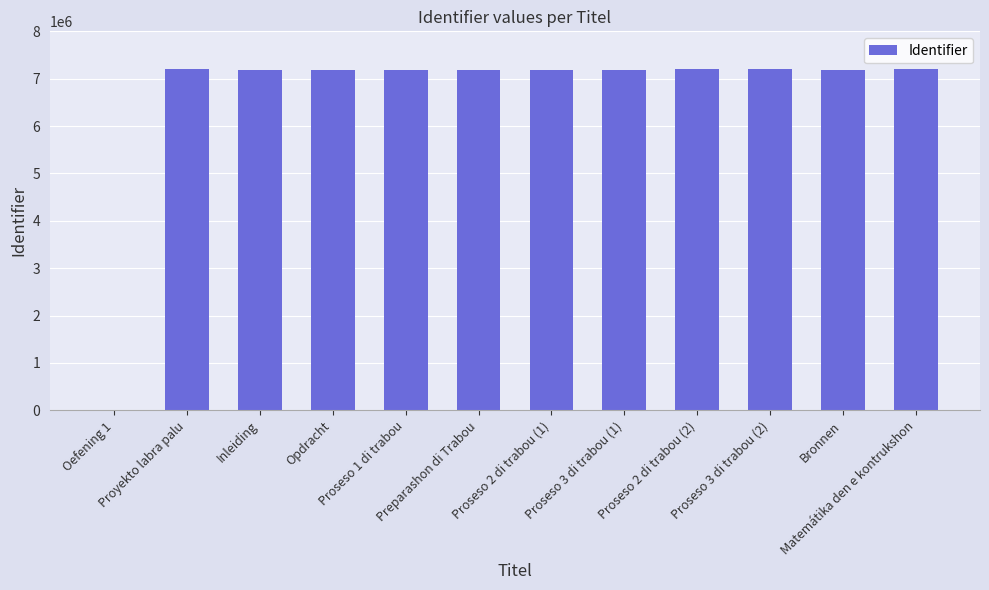

Are the bars horizontal?

No